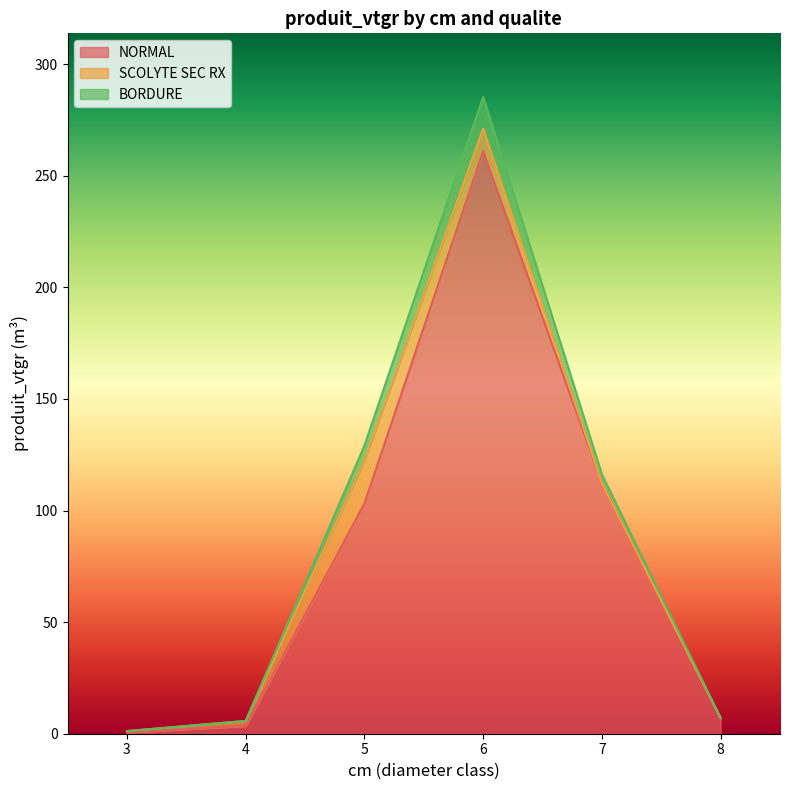

The NORMAL series shows 261.0 at 6. True or false?

True